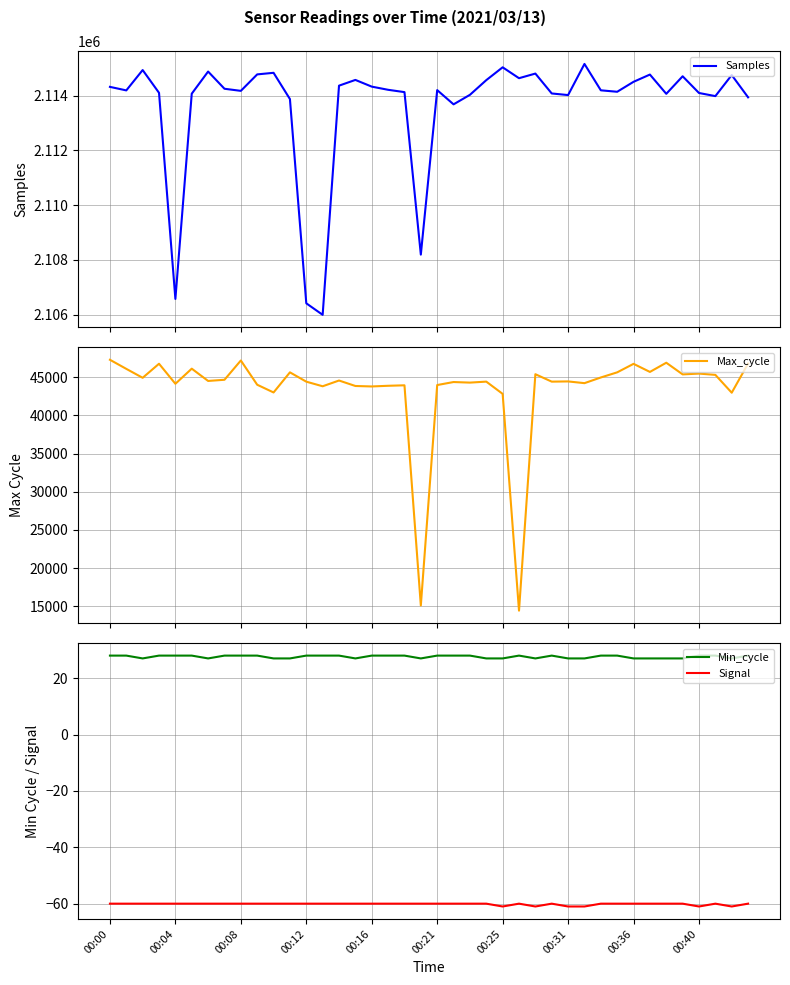

Reading right to left, list all the values displayed in this chart.

Samples: 2113942	2114756	2113986	2114100	2114711	2114070	2114774	2114509	2114145	2114198	2115162	2114024	2114083	2114810	2114641	2115039	2114570	2114033	2113685	2114205	2108192	2114132	2114217	2114333	2114578	2114368	2105991	2106412	2113878	2114838	2114780	2114178	2114255	2114884	2114075	2106572	2114106	2114939	2114195	2114324
Max_cycle: 46801	42976	45314	45481	45377	46904	45700	46757	45645	44972	44228	44455	44427	45399	14427	42825	44429	44300	44375	43981	15102	43946	43884	43796	43857	44574	43820	44423	45644	43009	44021	47198	44672	44517	46126	44147	46771	44930	46100	47291
Min_cycle: 28	27	28	28	27	27	27	27	28	28	27	27	28	27	28	27	27	28	28	28	27	28	28	28	27	28	28	28	27	27	28	28	28	27	28	28	28	27	28	28
Signal: -60	-61	-60	-61	-60	-60	-60	-60	-60	-60	-61	-61	-60	-61	-60	-61	-60	-60	-60	-60	-60	-60	-60	-60	-60	-60	-60	-60	-60	-60	-60	-60	-60	-60	-60	-60	-60	-60	-60	-60